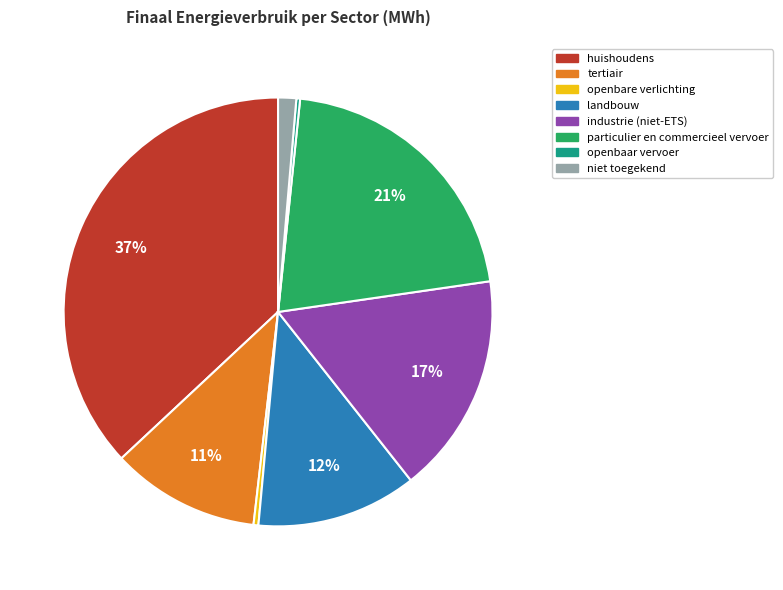

What is the ratio of the value at particulier en commercieel vervoer to the value at openbare verlichting?

57.6